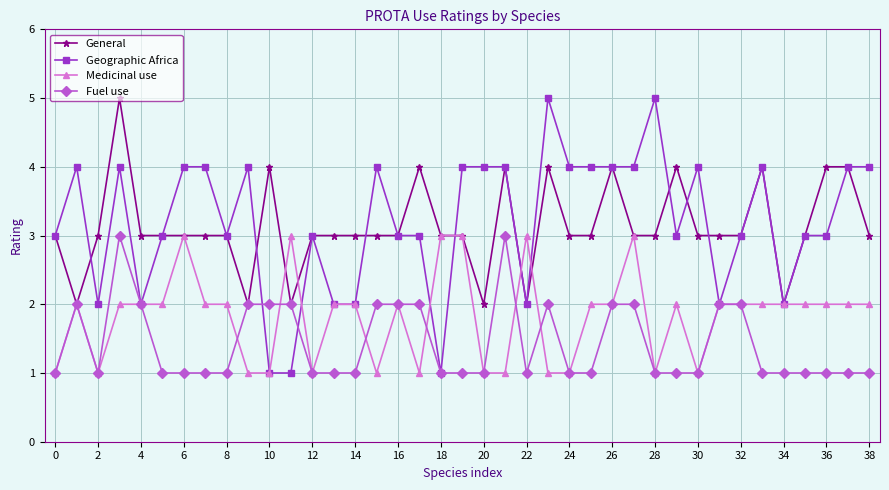

What are all the series names shown in the legend?

General, Geographic Africa, Medicinal use, Fuel use